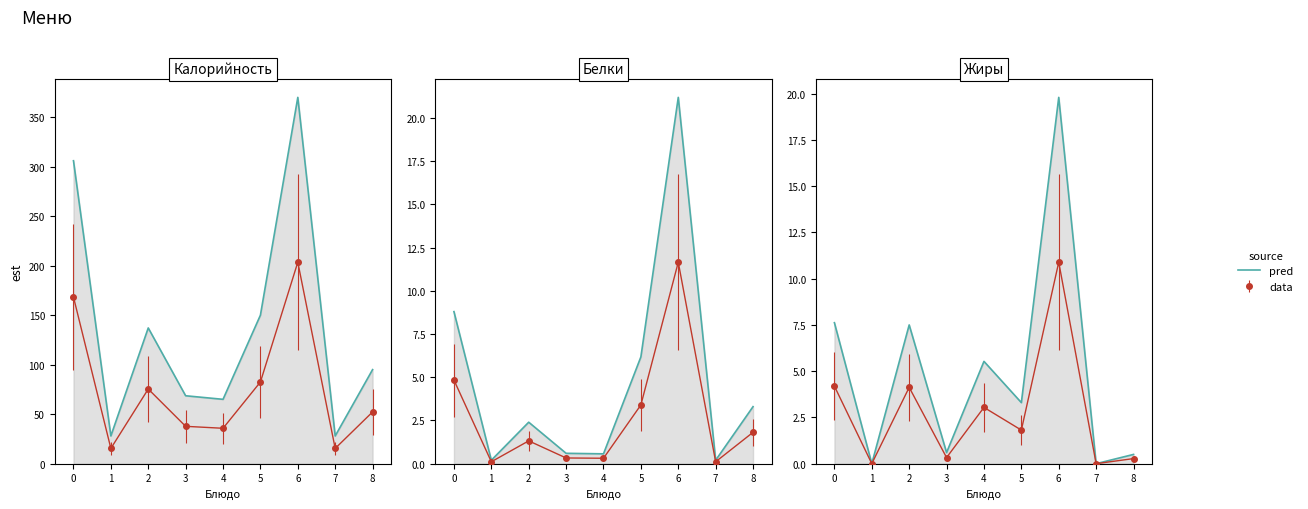

Is it true that the value at 2 is 3.3?

False